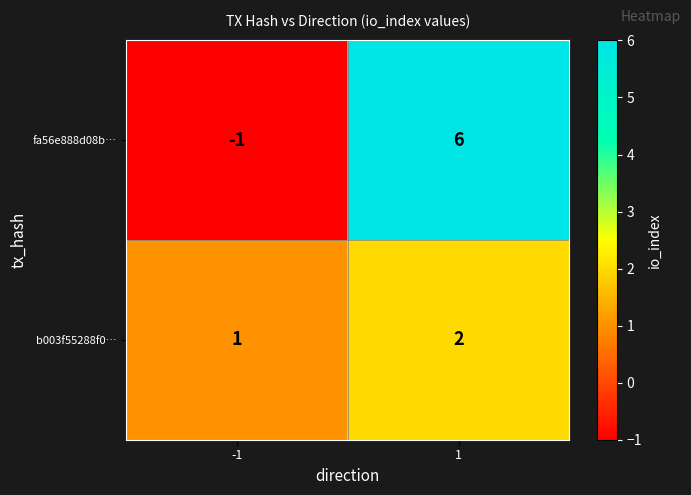

Reading left to right, what are all the values shown in this chart?

fa56e888d08b…: -1=-1	1=6
b003f55288f0…: -1=1	1=2